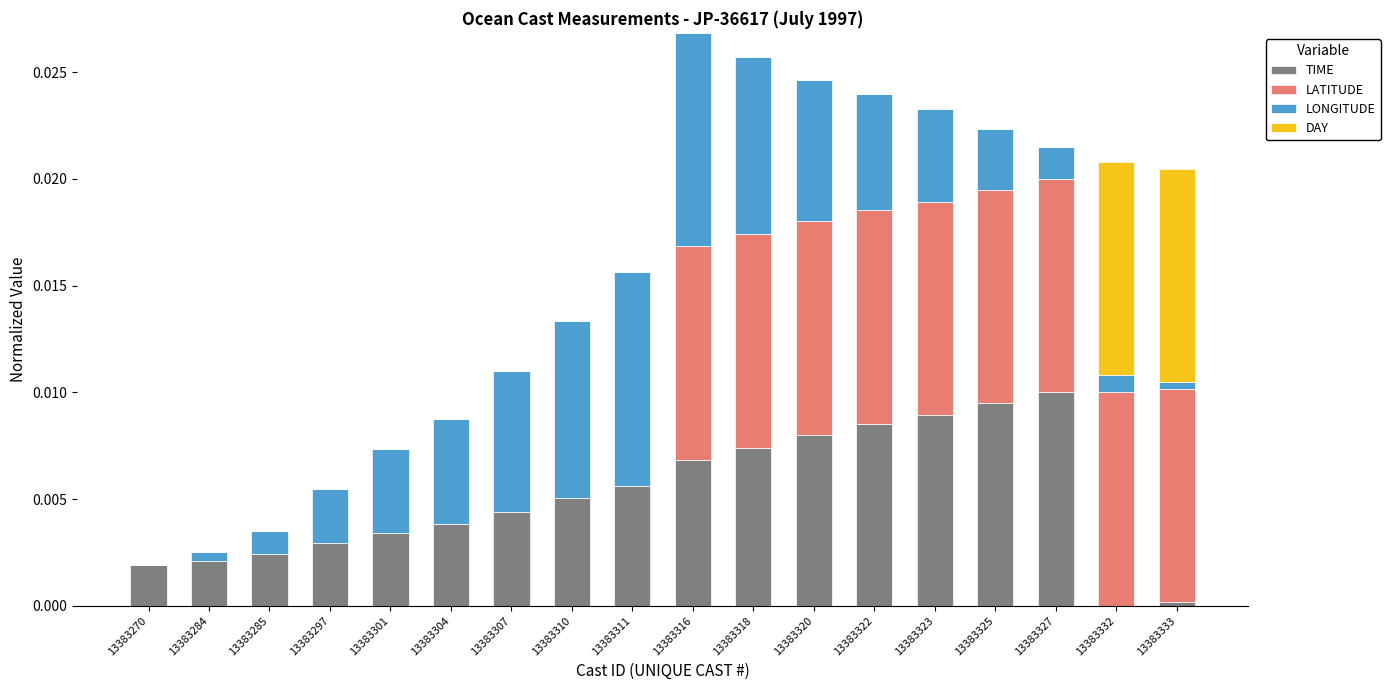

Is it true that TIME equals 0.0 at 13383311?

True